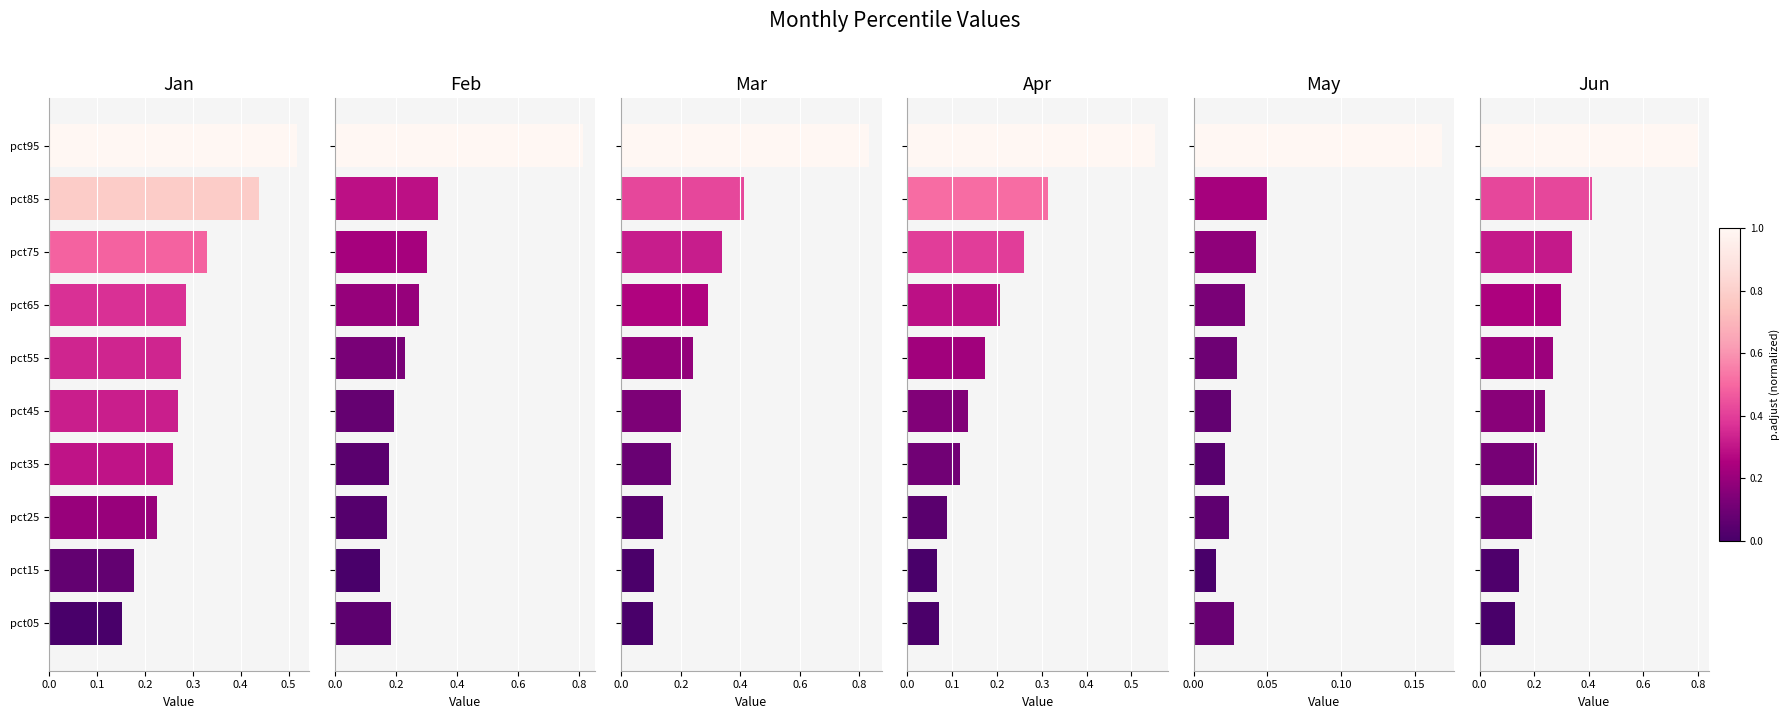

What is the spread (max minus min) of values at pct05?

0.2